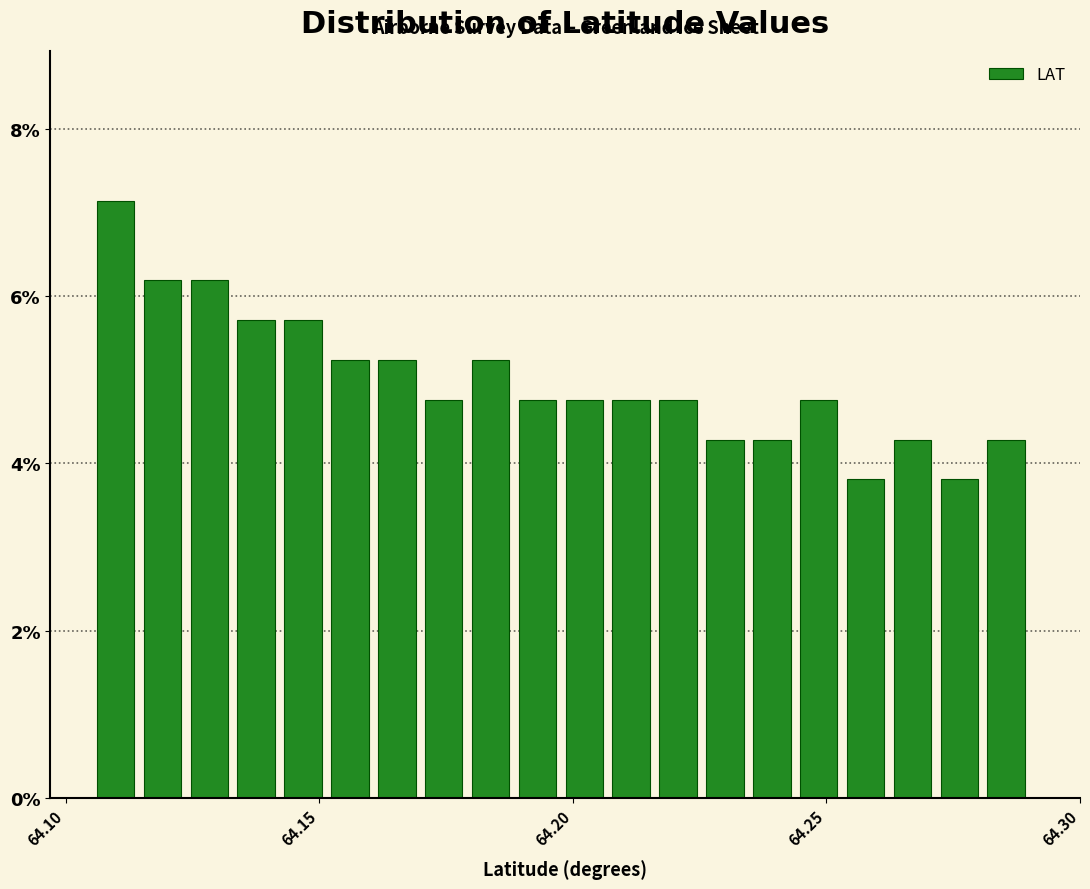

Read against the x-axis, roughly where is the centre of the tallest bar?

64.110